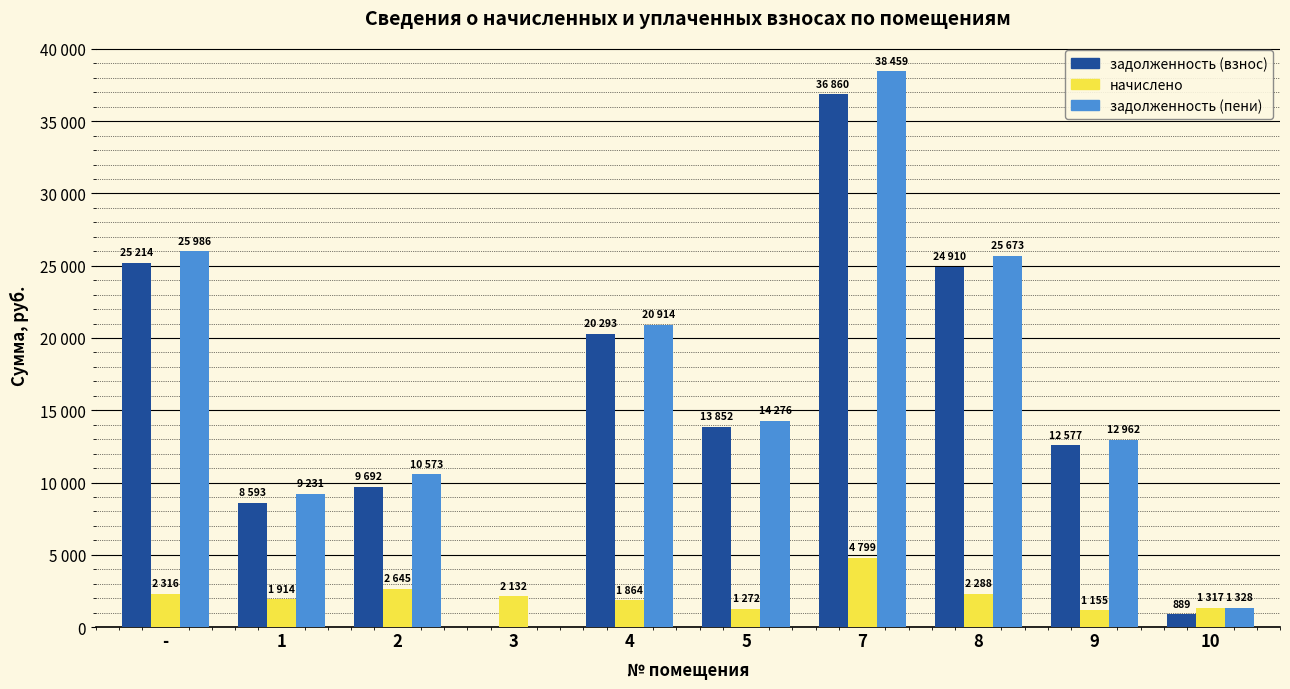

What are all the series names shown in the legend?

задолженность (взнос), начислено, задолженность (пени)